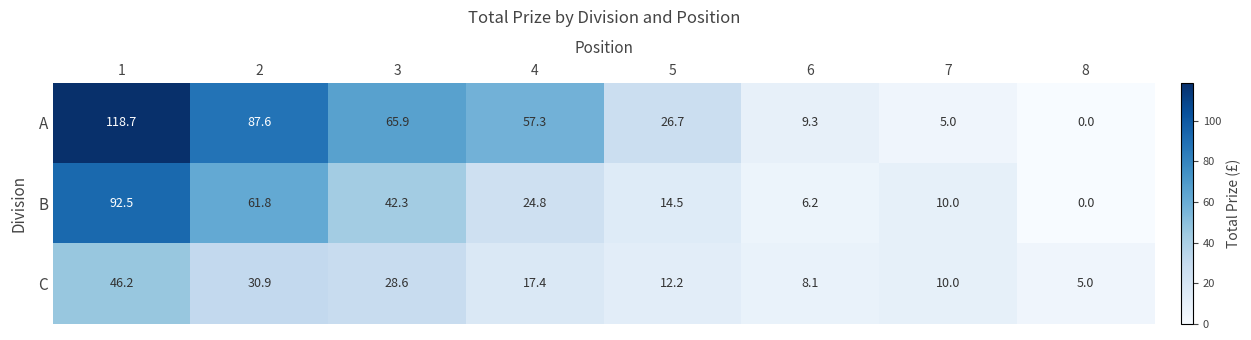

What is the total value across all series at 3?

136.8